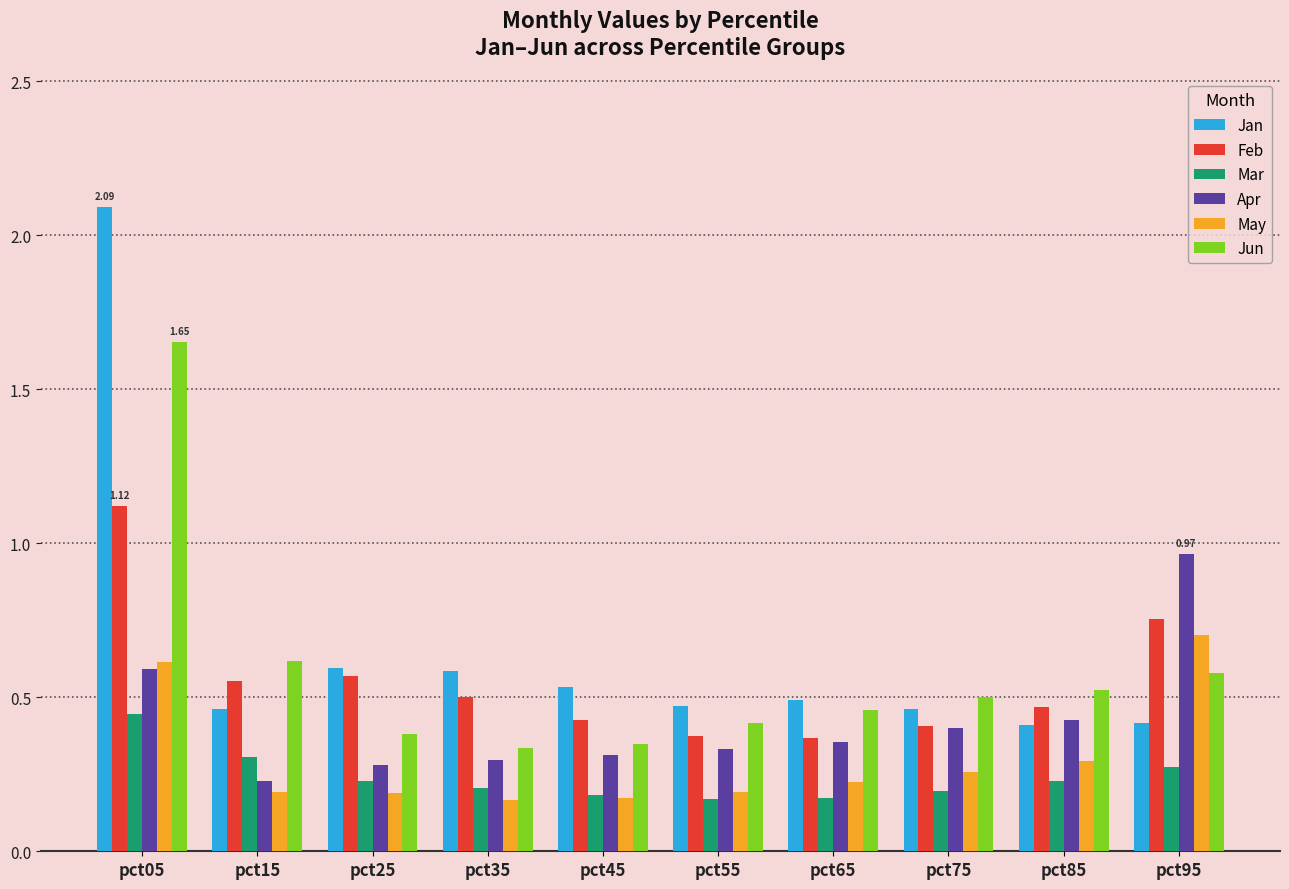

How many groups of bars are there?

10